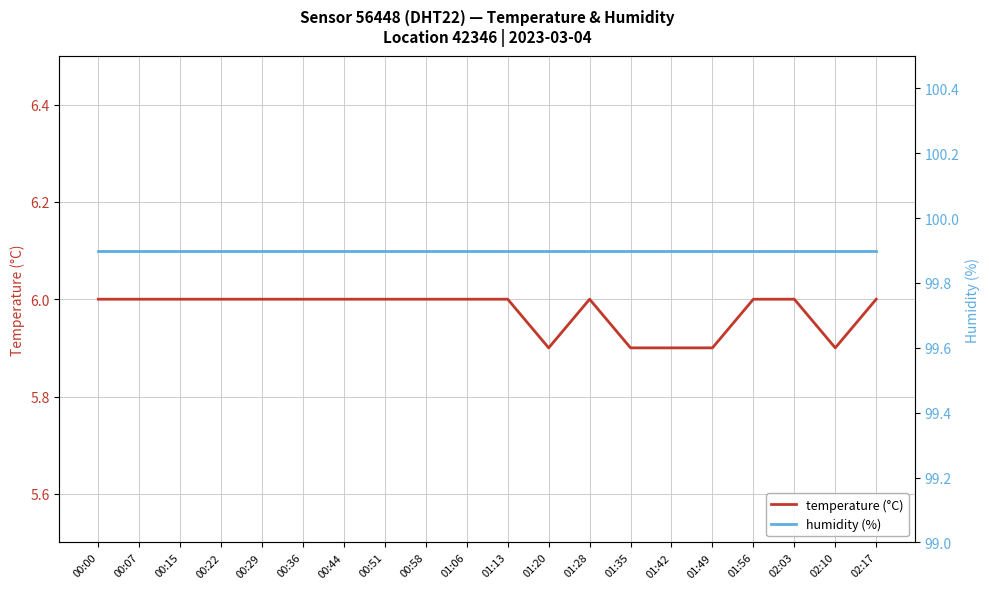

What position from the left is 01:42?

15